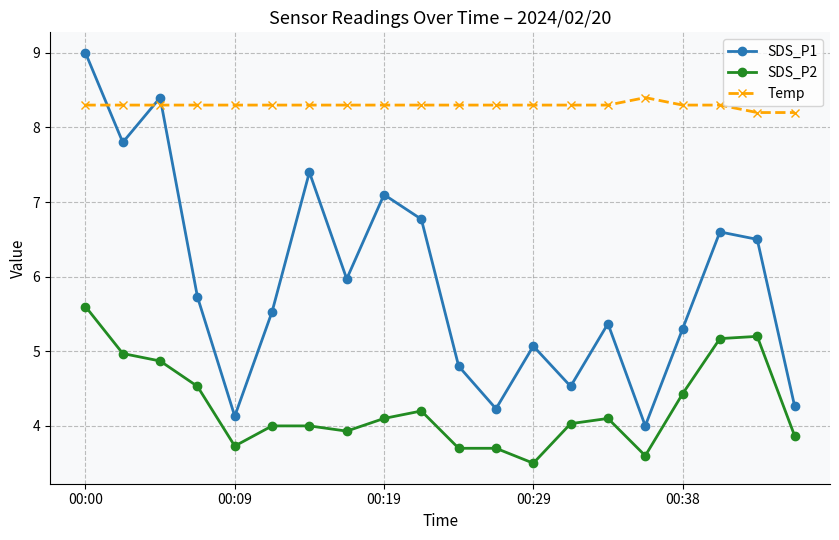

How many lines are shown in the chart?

3